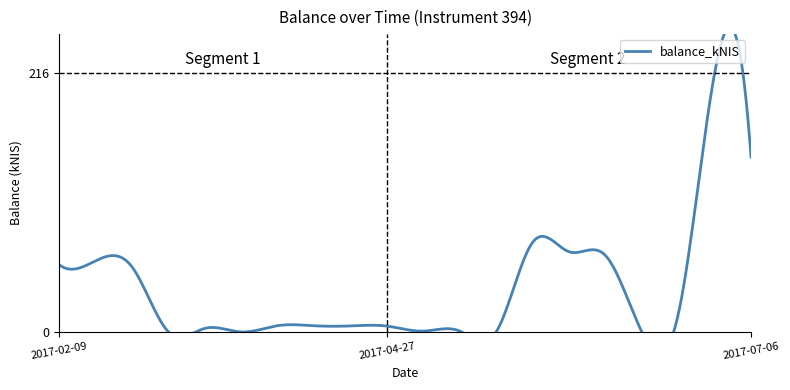

What is the sum of all values?

775.4